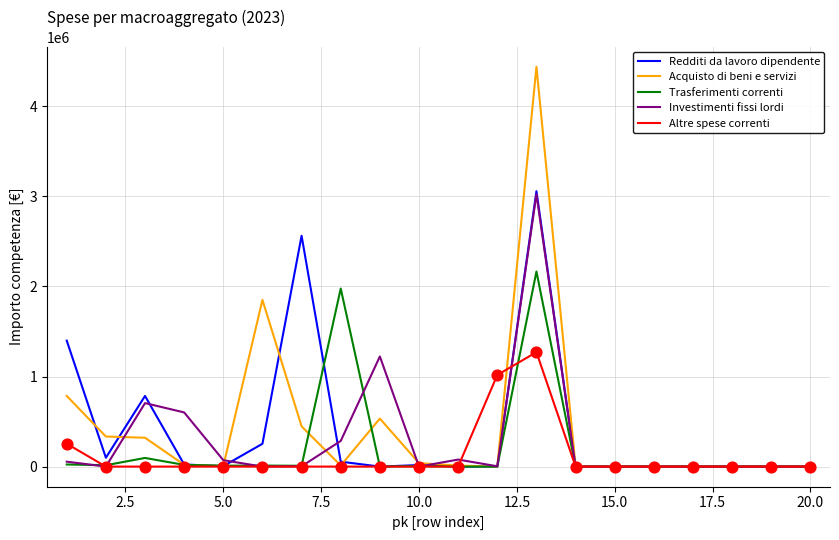

What is the greatest value displayed?

4440666.0